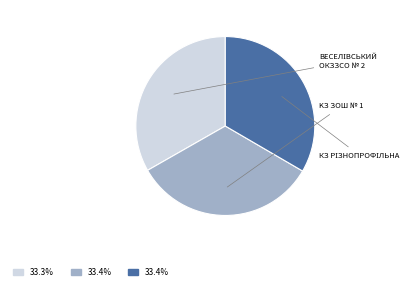

Rank the categories by value from lowest to highest.

Веселівський ОКЗЗСО І-ІІІ ступенів № 2, KЗ Веселівська ЗОШ І-ІІІ ст. № 1, КЗ Веселівська районна різнопрофільна